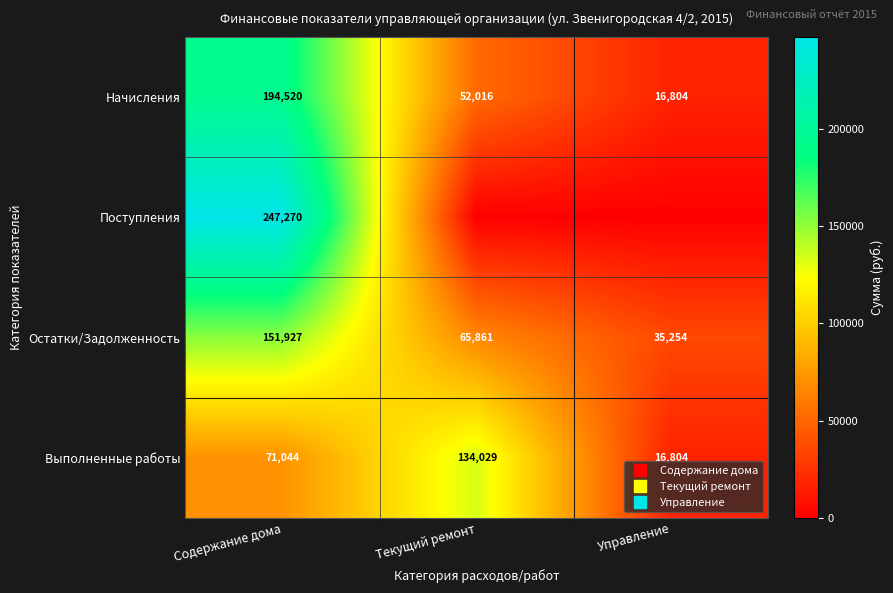

The Поступления series shows 81577.2 at Управление. True or false?

False